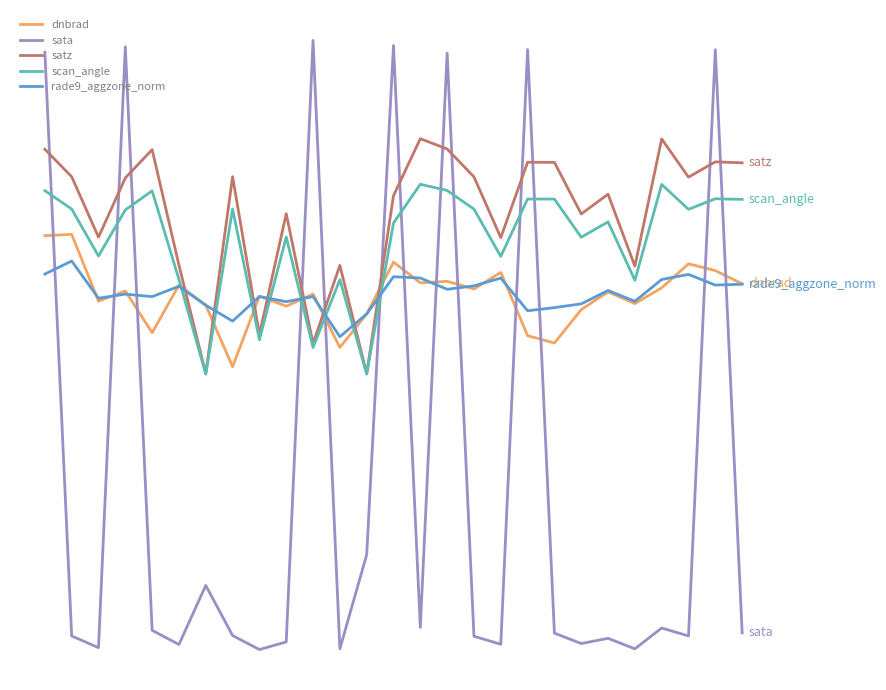

Rank the series by their maximum value, from highest to lowest.

sata, satz, scan_angle, dnbrad, rade9_aggzone_norm